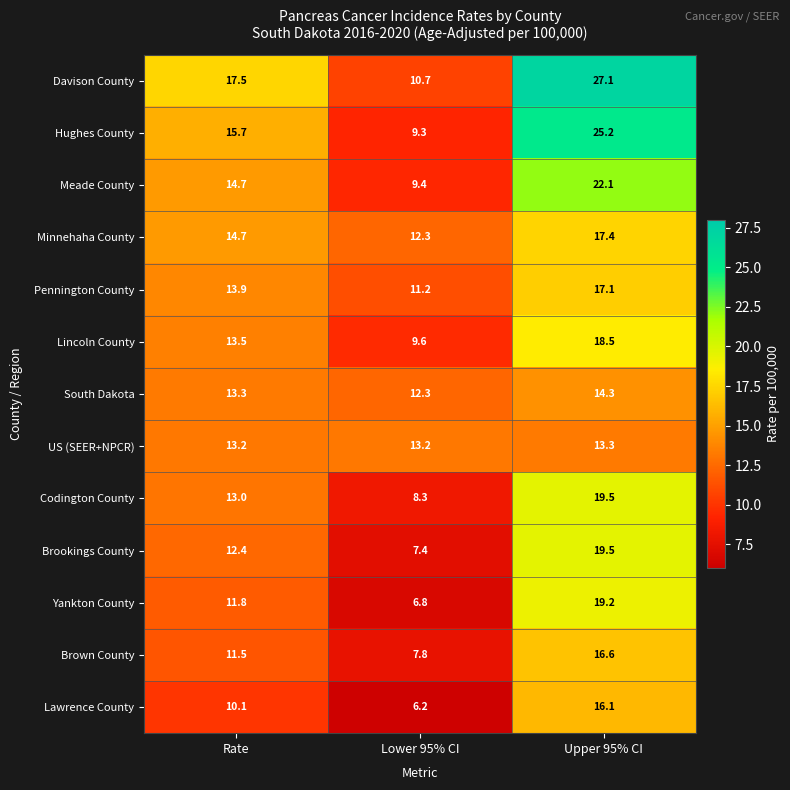

What is the sum of all Minnehaha County values?

44.4